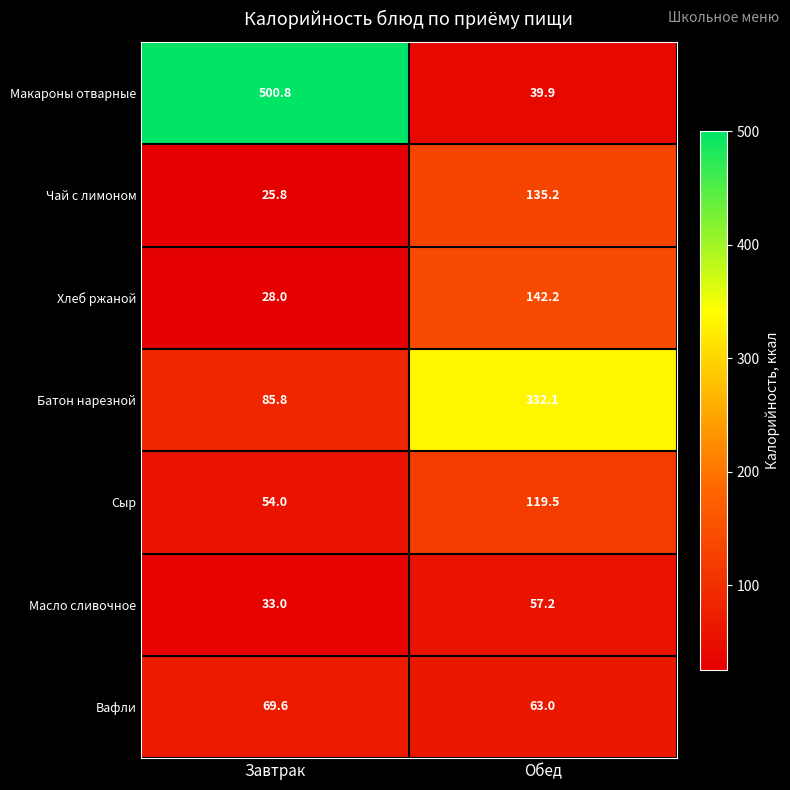

Which series has the largest total across all categories?

Макароны отварные